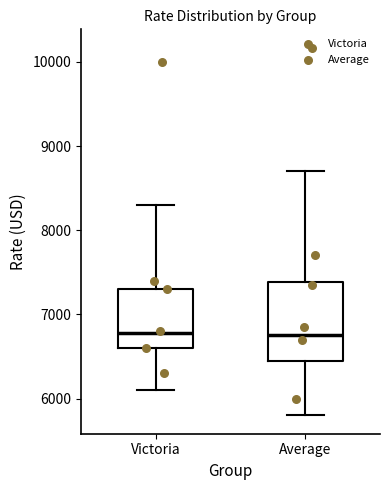

Reading left to right, transcribe this box plot: for each box, give where its median line is, the range the box spans, and where its two whiskers end, as read against the y-axis. The values are not printed on the chart, so give them approximately, as read against the axis.

Victoria: median 6800, box 6600 to 7300, whiskers 6100 to 8300
Average: median 6800, box 6500 to 7400, whiskers 5800 to 8700